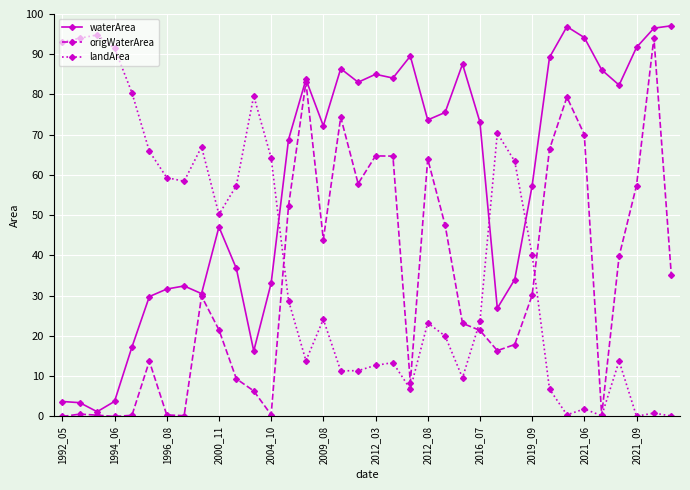

What is the average value of the landArea series?

37.6